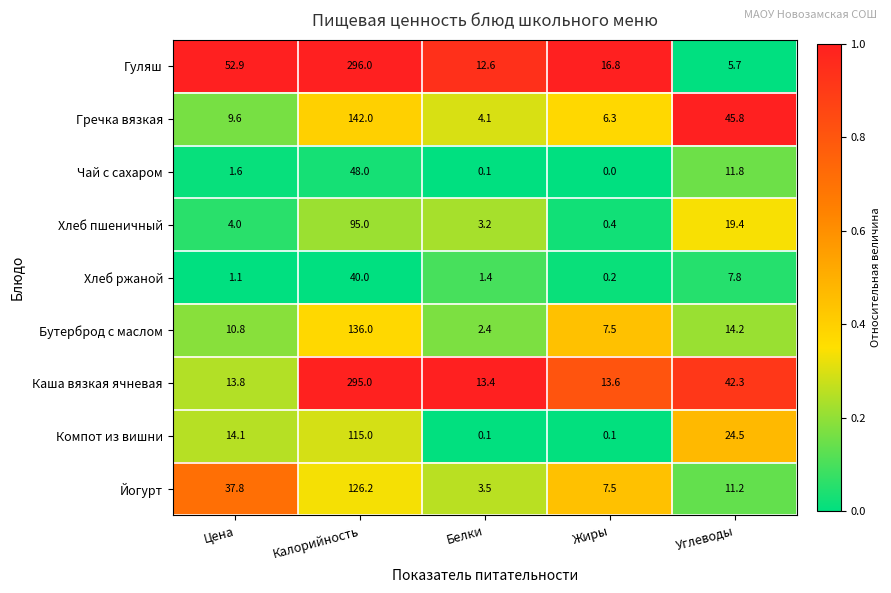

Where is Чай с сахаром nearest to the value 24?

Углеводы